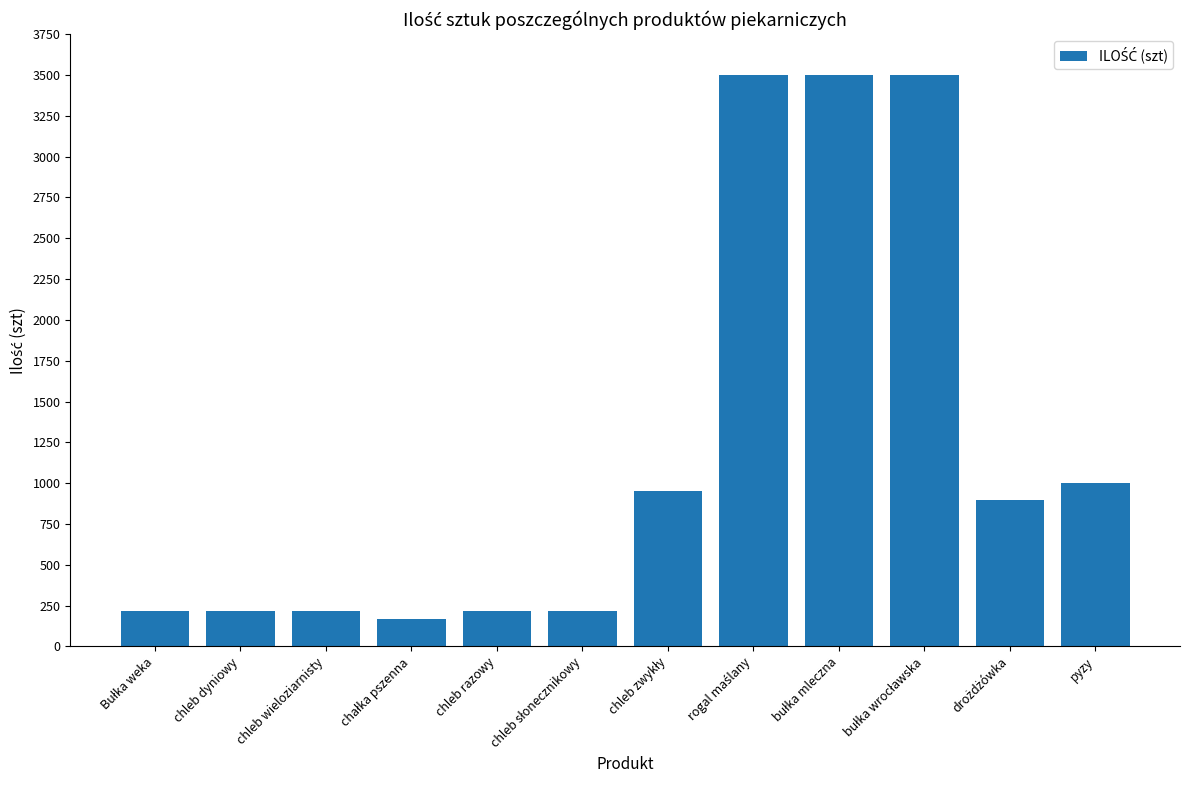

What is the smallest value displayed?

170